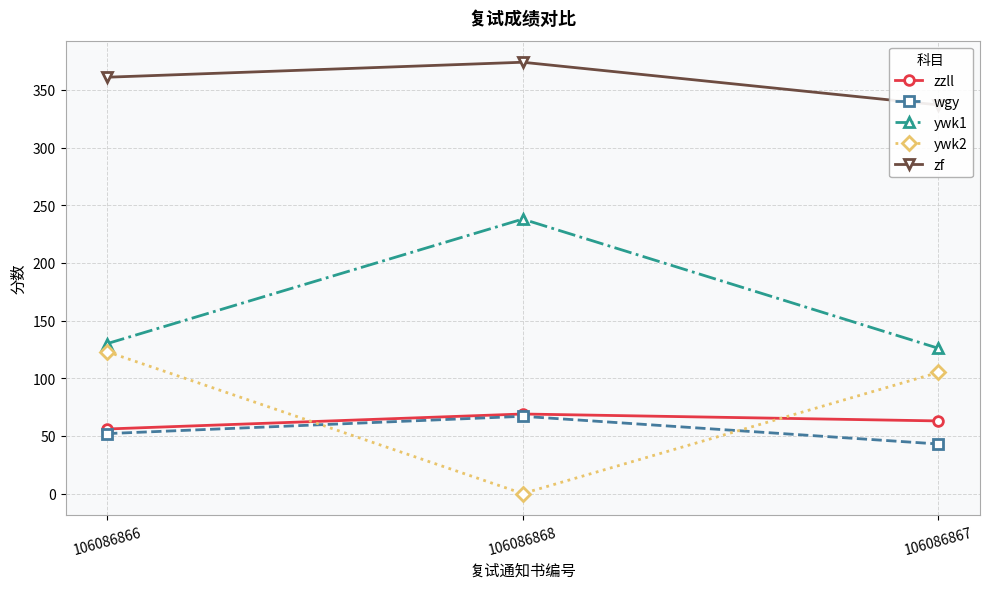

Where is ywk2 nearest to the value 61?

106086867